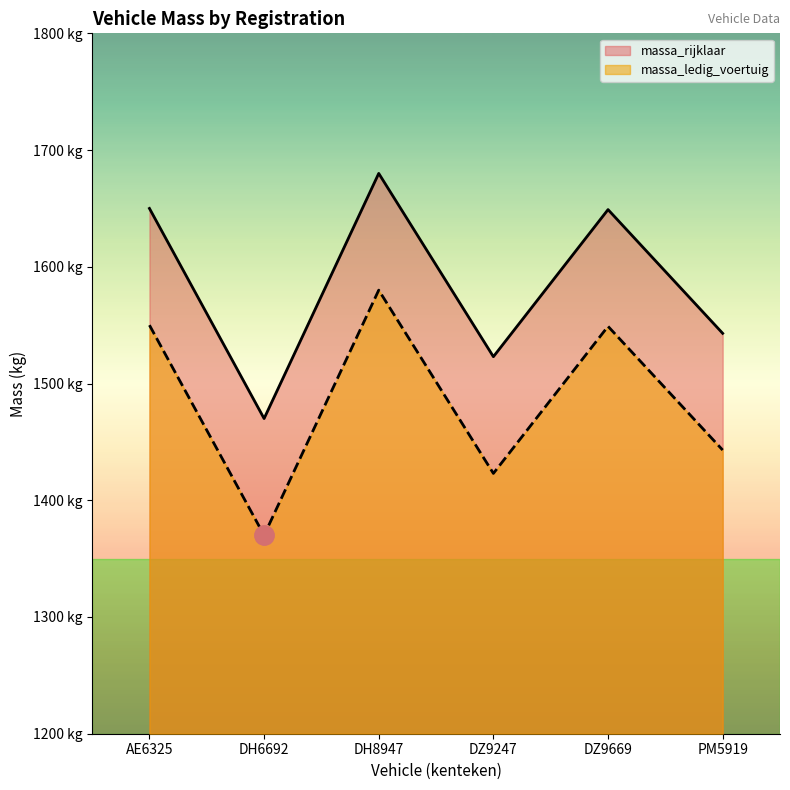

Which category has the highest value in the massa_ledig_voertuig series?

DH8947